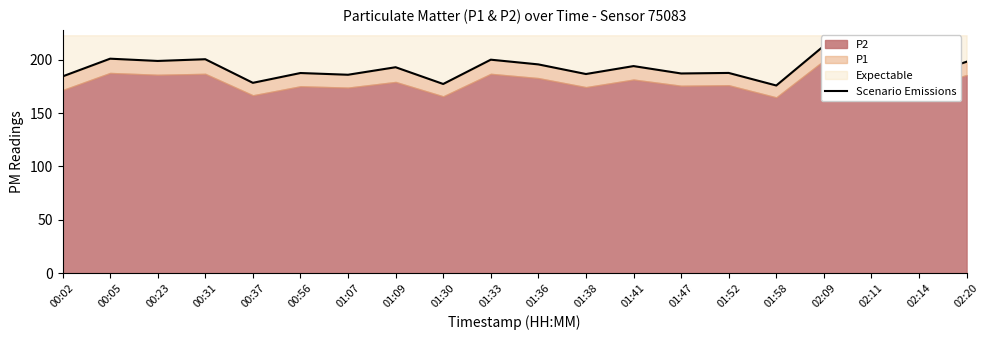

Where is the data nearest to the value 194?

01:41